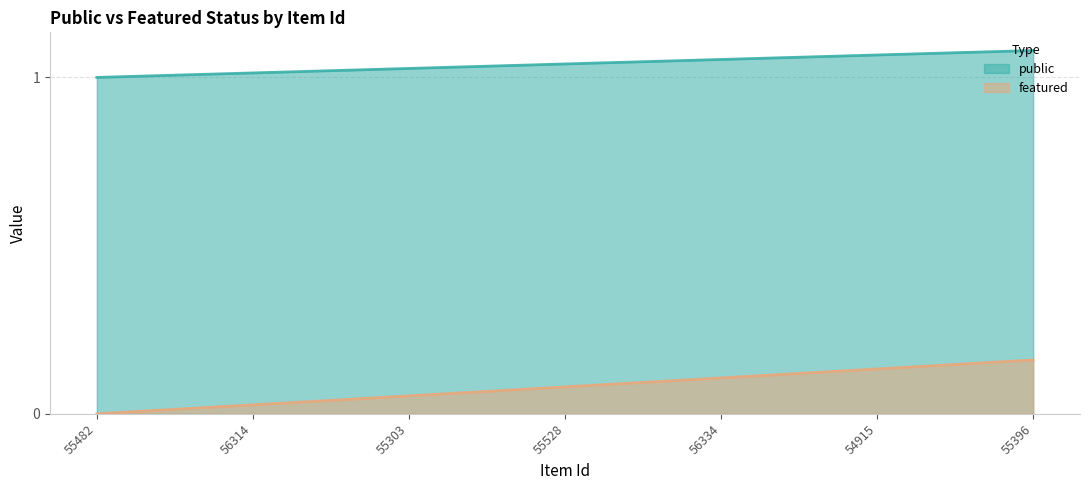

At 54915, list the series in order from largest to smallest.

public line, featured line